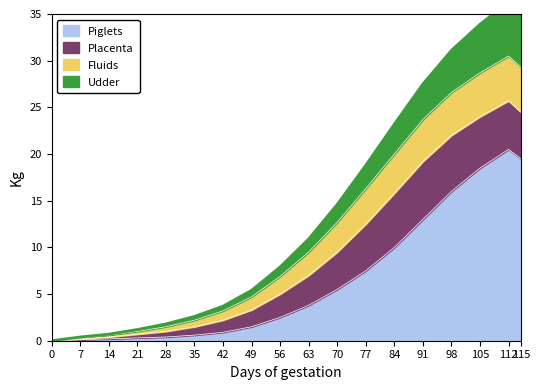

What is the value of the Piglets point at the 7th from the left?

0.9